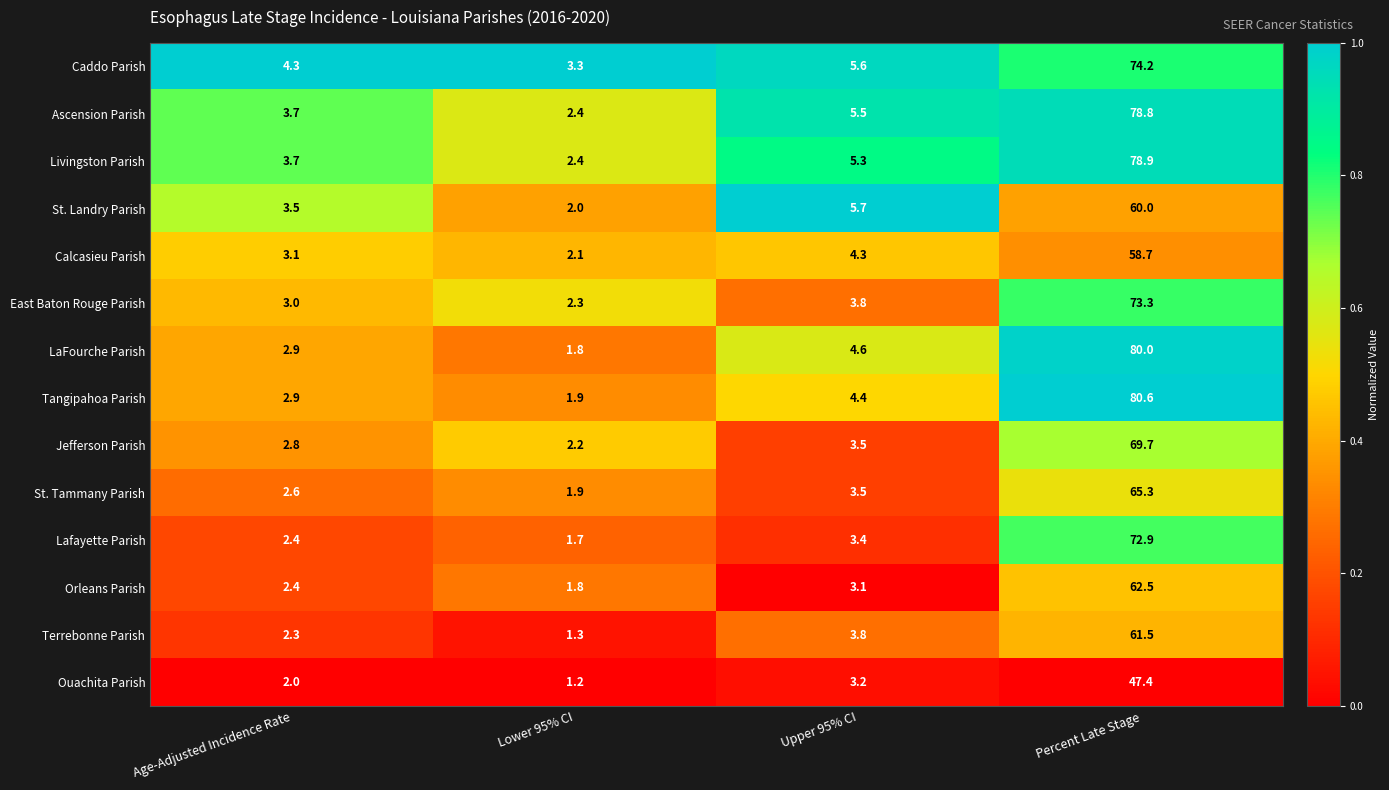

Which series has the widest spread of values?

Tangipahoa Parish